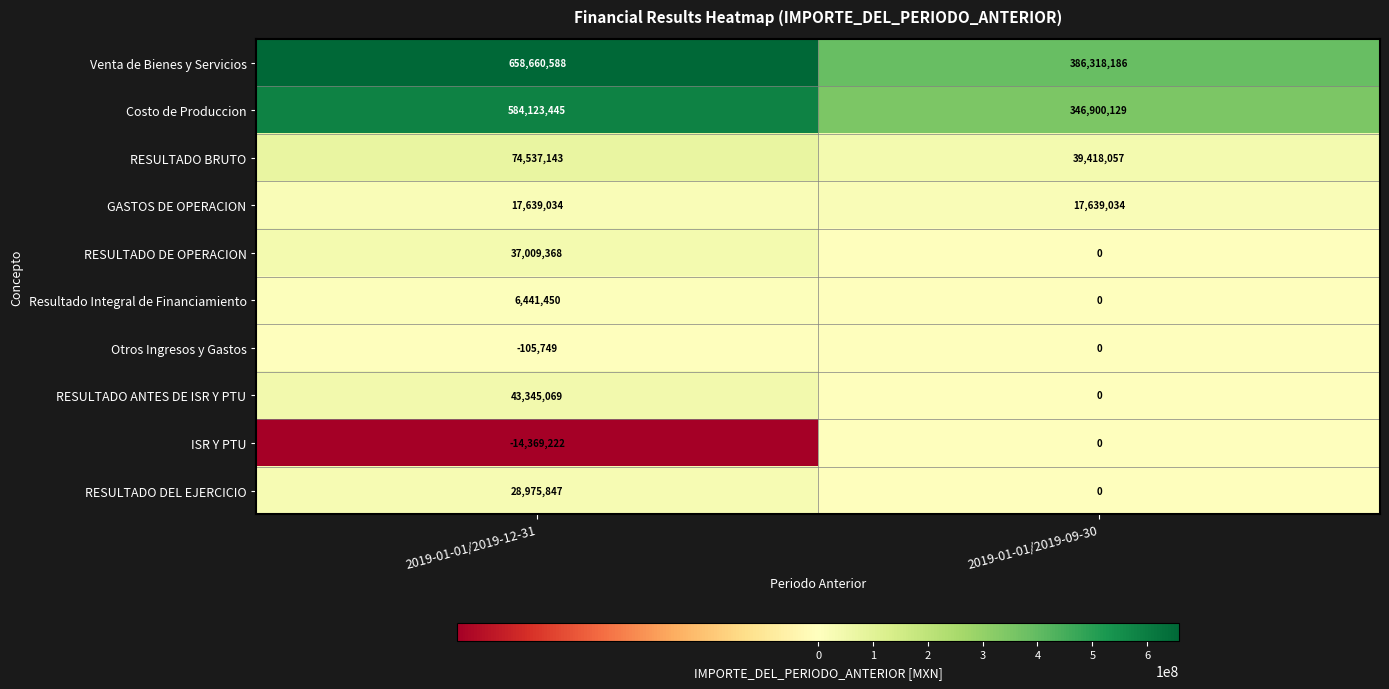

Reading right to left, what are all the values shown in this chart?

Venta de Bienes y Servicios: 2019-01-01/2019-09-30=386318186	2019-01-01/2019-12-31=658660588
Costo de Produccion: 2019-01-01/2019-09-30=346900129	2019-01-01/2019-12-31=584123445
RESULTADO BRUTO: 2019-01-01/2019-09-30=39418057	2019-01-01/2019-12-31=74537143
GASTOS DE OPERACION: 2019-01-01/2019-09-30=17639034	2019-01-01/2019-12-31=17639034
RESULTADO DE OPERACION: 2019-01-01/2019-09-30=0	2019-01-01/2019-12-31=37009368
Resultado Integral de Financiamiento: 2019-01-01/2019-09-30=0	2019-01-01/2019-12-31=6441450
Otros Ingresos y Gastos: 2019-01-01/2019-09-30=0	2019-01-01/2019-12-31=-105749
RESULTADO ANTES DE ISR Y PTU: 2019-01-01/2019-09-30=0	2019-01-01/2019-12-31=43345069
ISR Y PTU: 2019-01-01/2019-09-30=0	2019-01-01/2019-12-31=-14369222
RESULTADO DEL EJERCICIO: 2019-01-01/2019-09-30=0	2019-01-01/2019-12-31=28975847